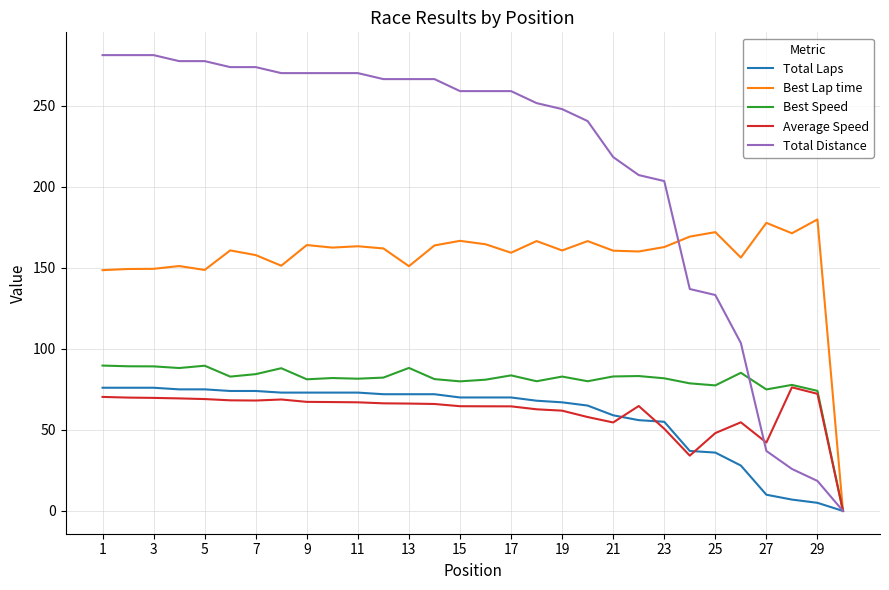

What is the average value of the Total Laps series?

57.9